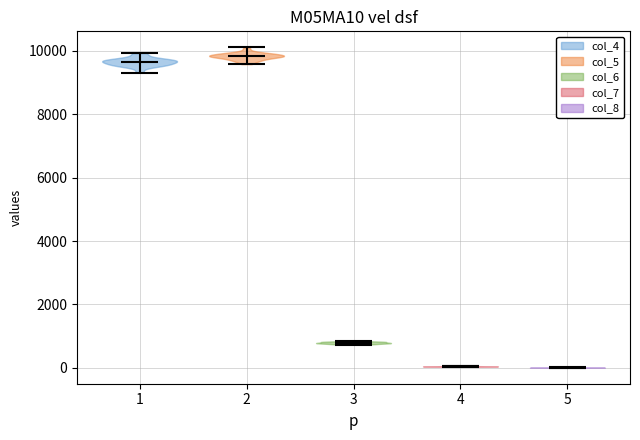

What is the highest point the violin at x = 2 reaches on the y-axis? The values are not printed on the chart, so give them approximately, as read against the axis.

10200